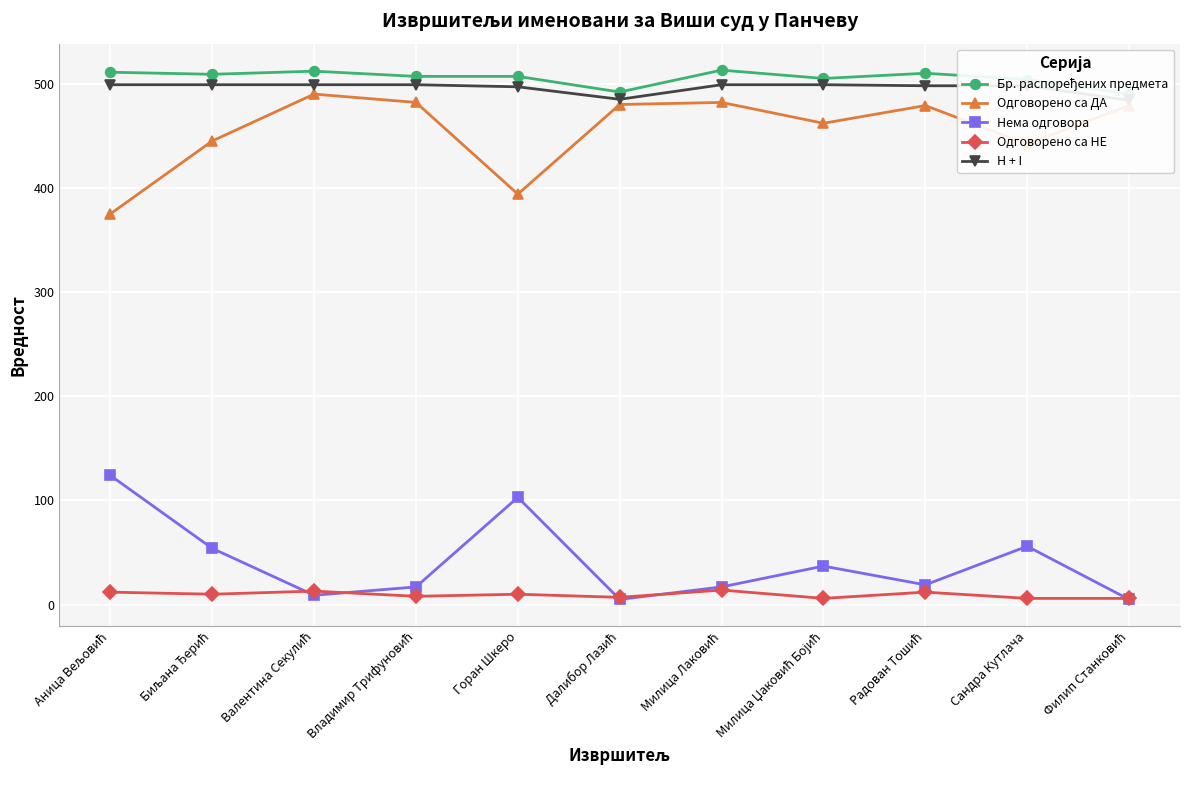

What is the total value across all series at Валентина Секулић?

1523